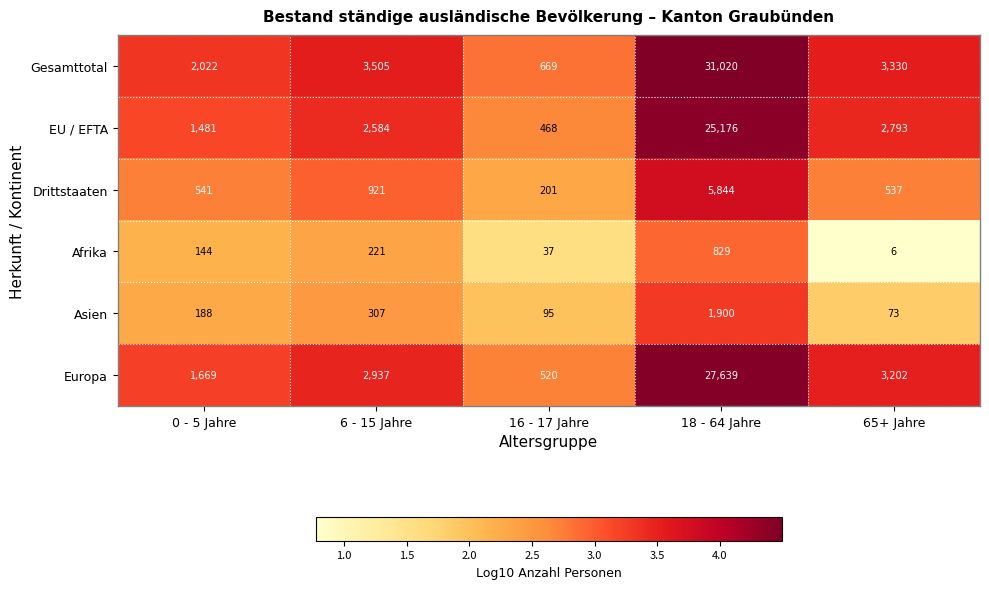

True or false: Drittstaaten has a value of 1580 at 6 - 15 Jahre.

False